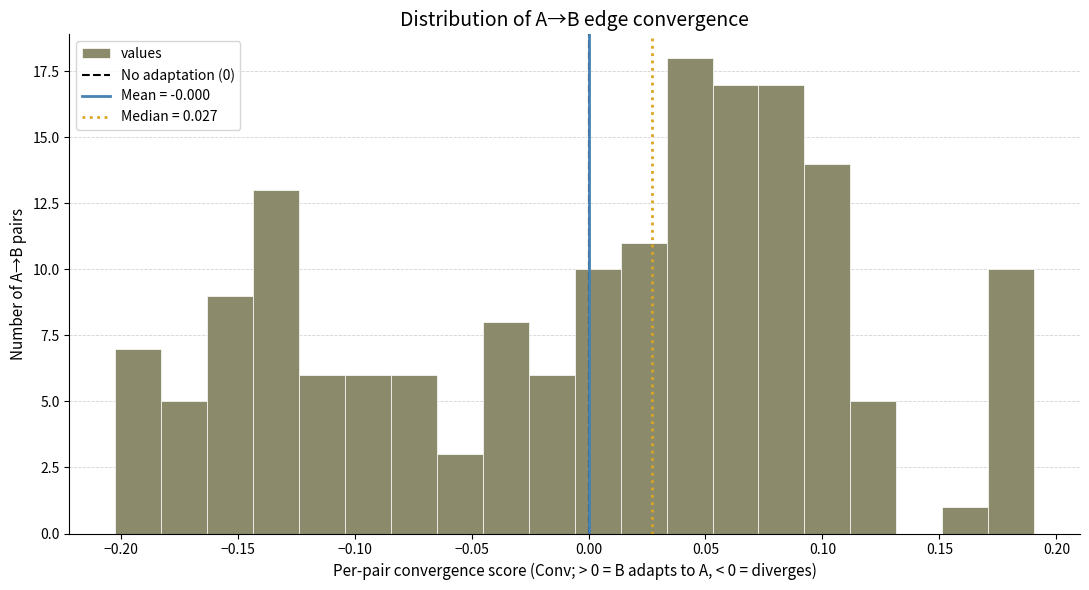

Around what value on the x-axis is the tallest bar? Give the approximate position of its centre, as read against the axis.

0.045